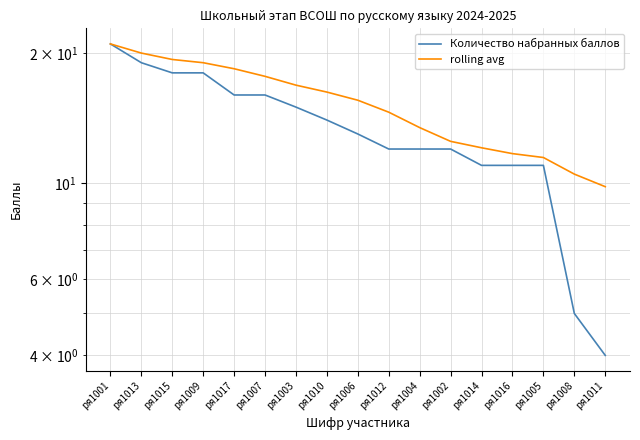

True or false: Количество набранных баллов has more than 2 interior local peaks.

False